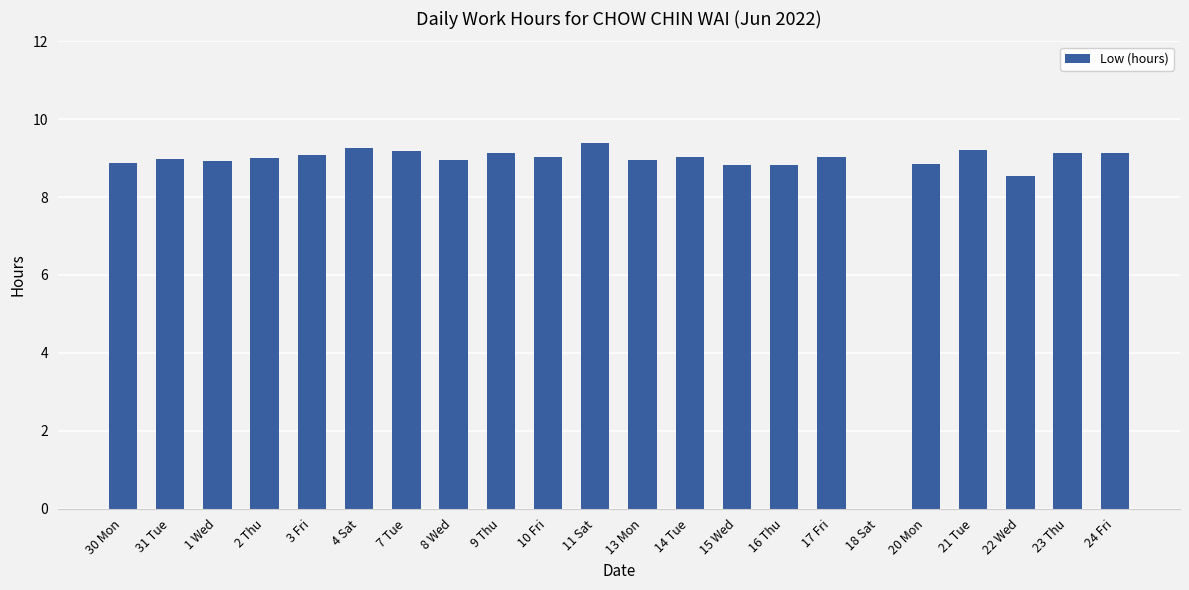

What is the average value?

8.6